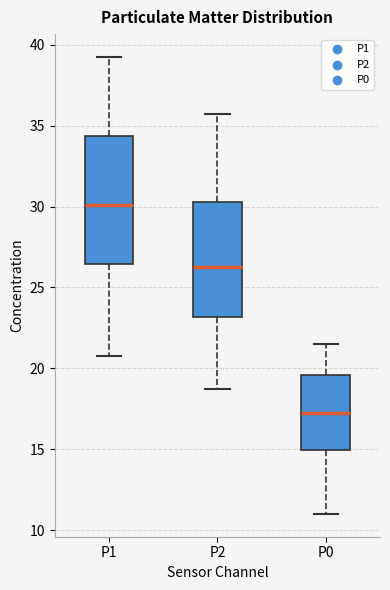

Which box's median line is the lowest?

P0